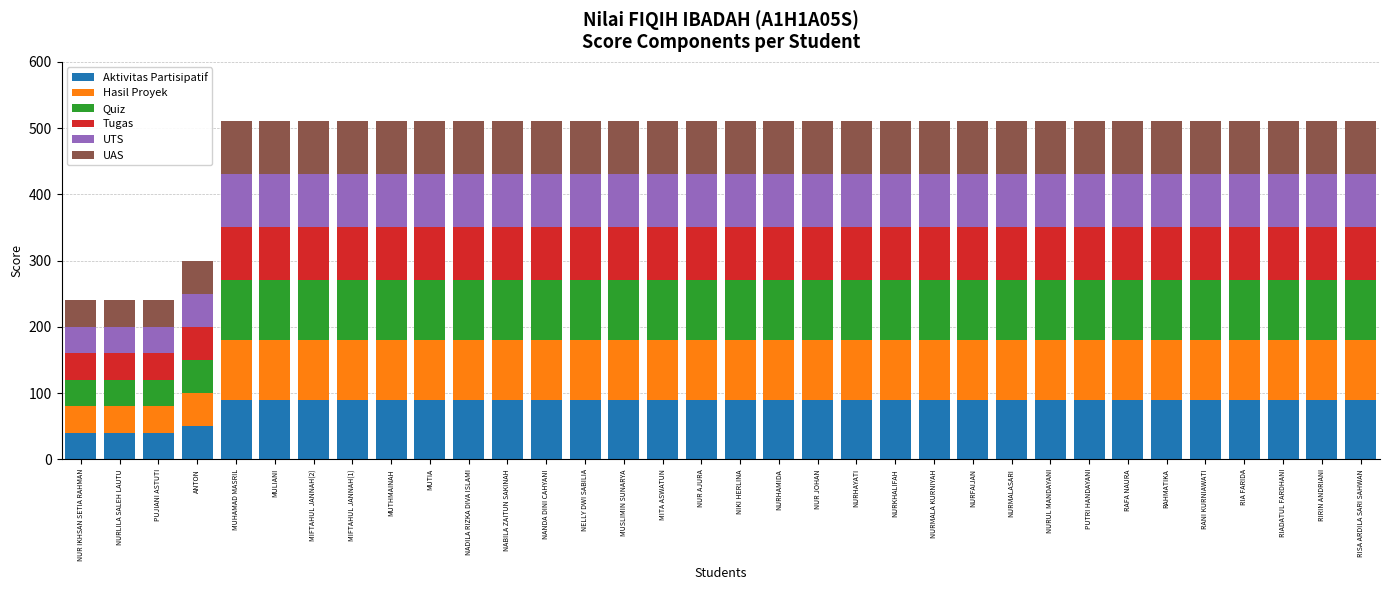

What is the minimum value for Aktivitas Partisipatif?

40